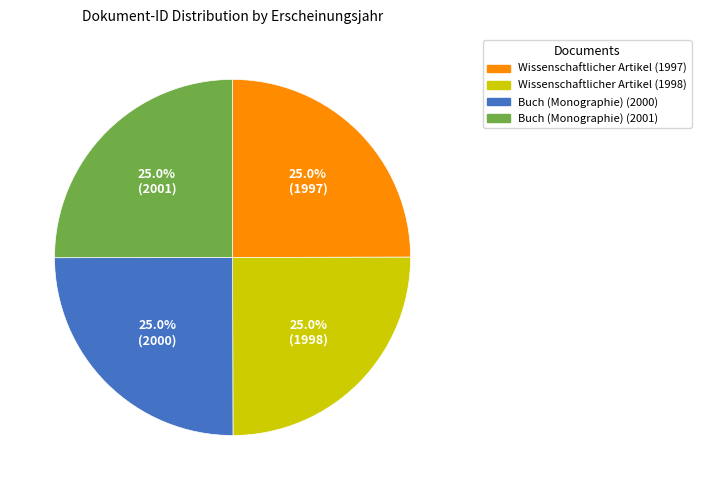

How many segments does this pie chart have?

4